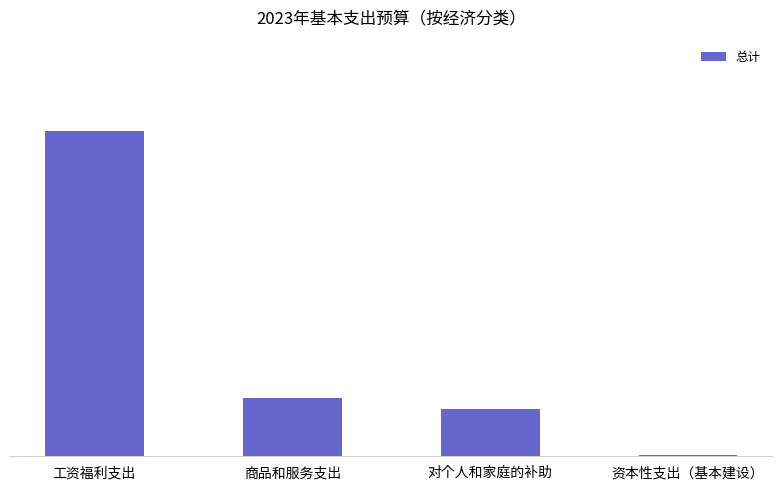

How many distinct data groups are displayed?

1